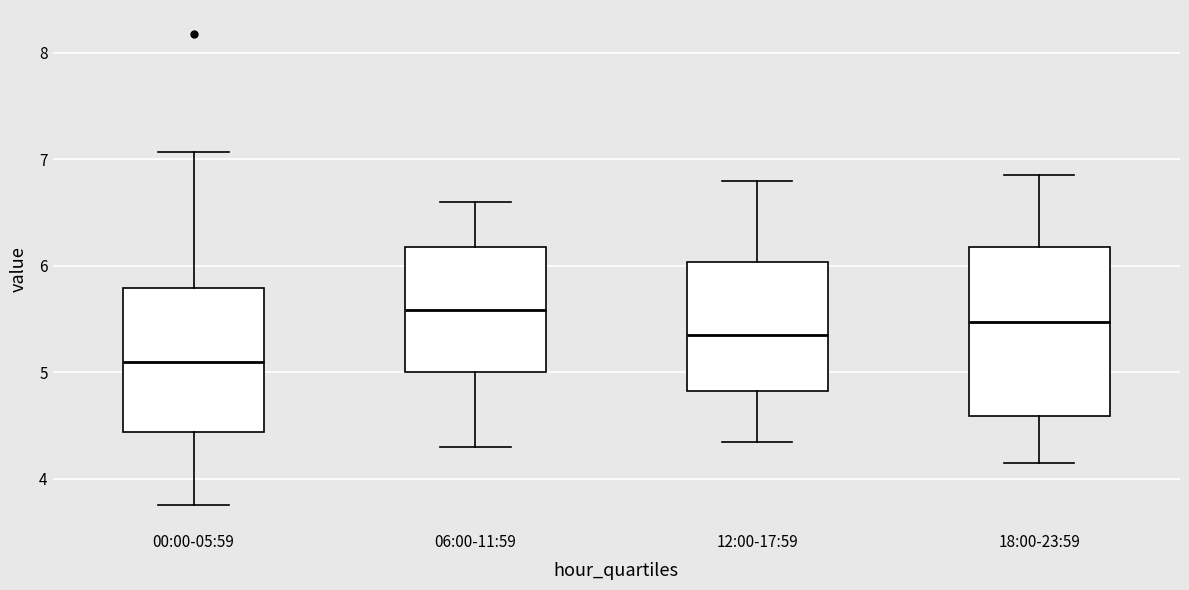

Comparing the boxes themselves (not the whiskers), which one is the tallest?

18:00-23:59